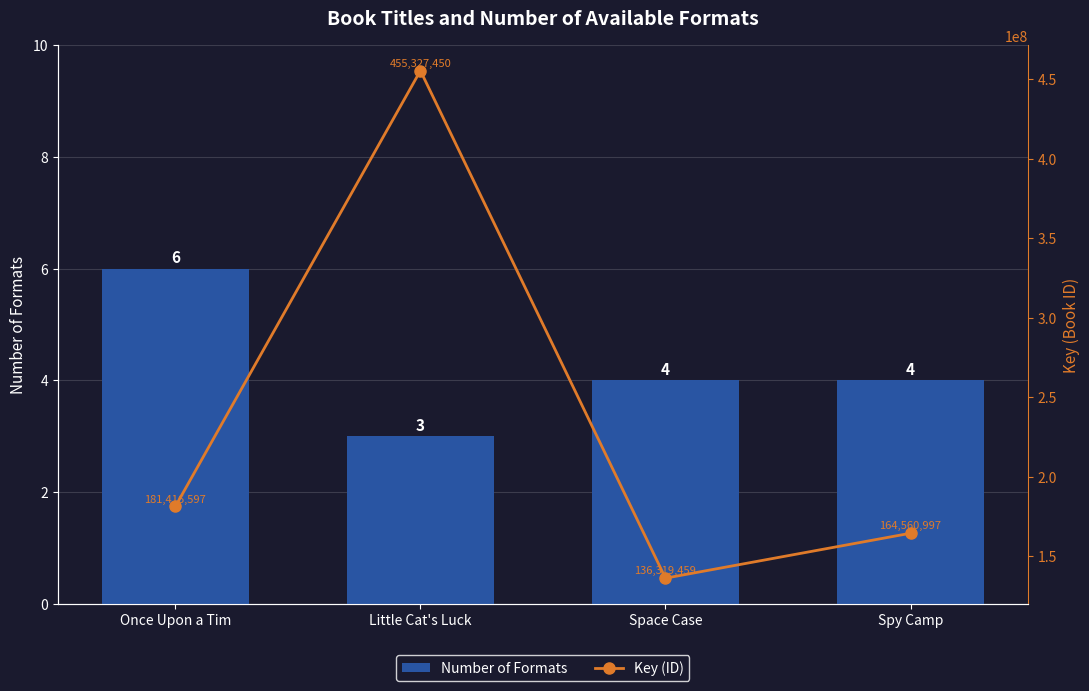

The Number of Formats series shows 1 at Spy Camp. True or false?

False